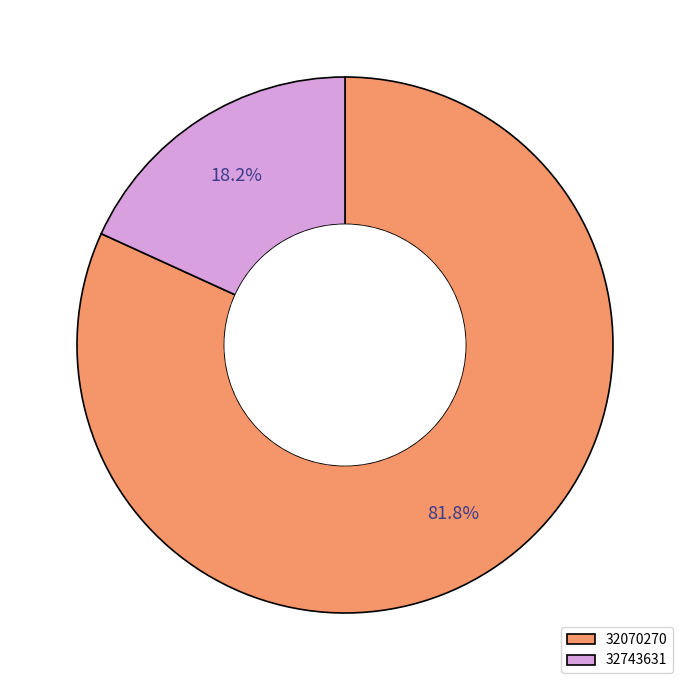

Which has a higher value, 32743631 or 32070270?

32070270